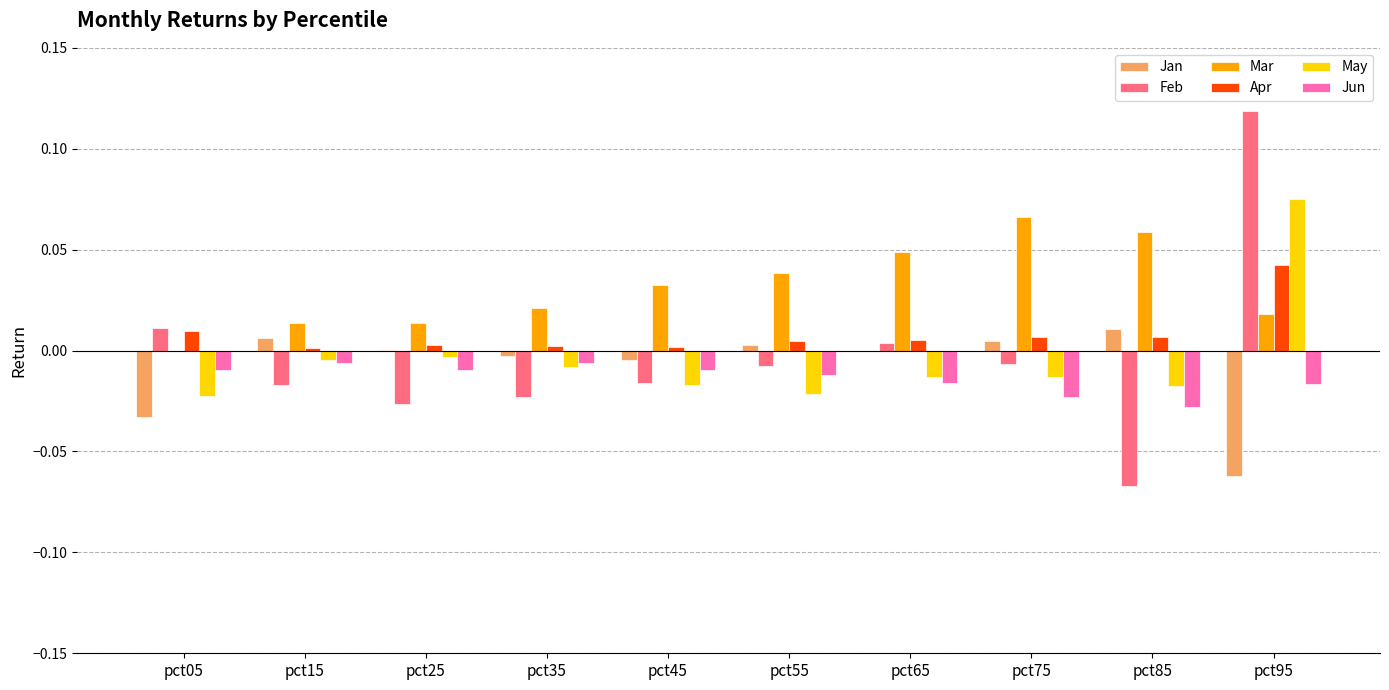

At which label does May reach its peak?

pct95